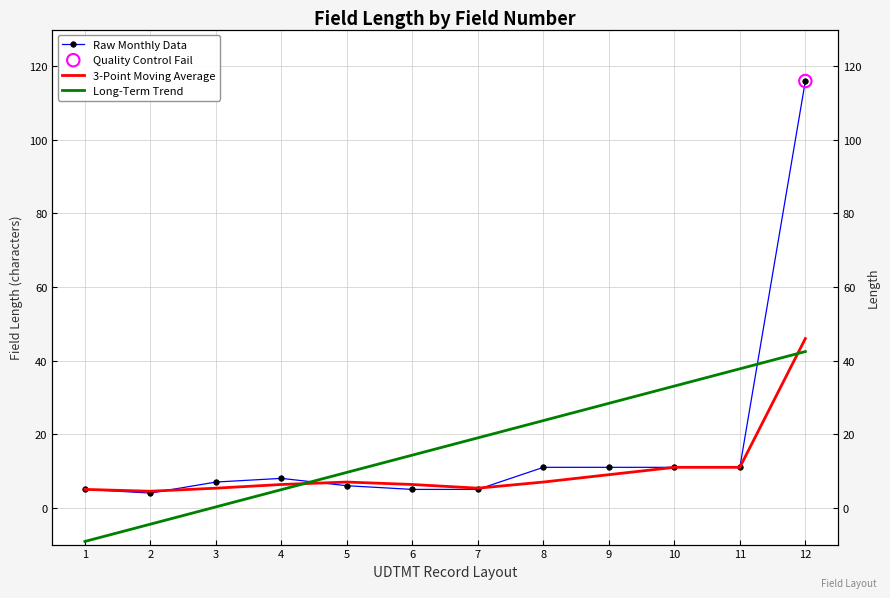

Which series has the largest total across all categories?

Raw Monthly Data